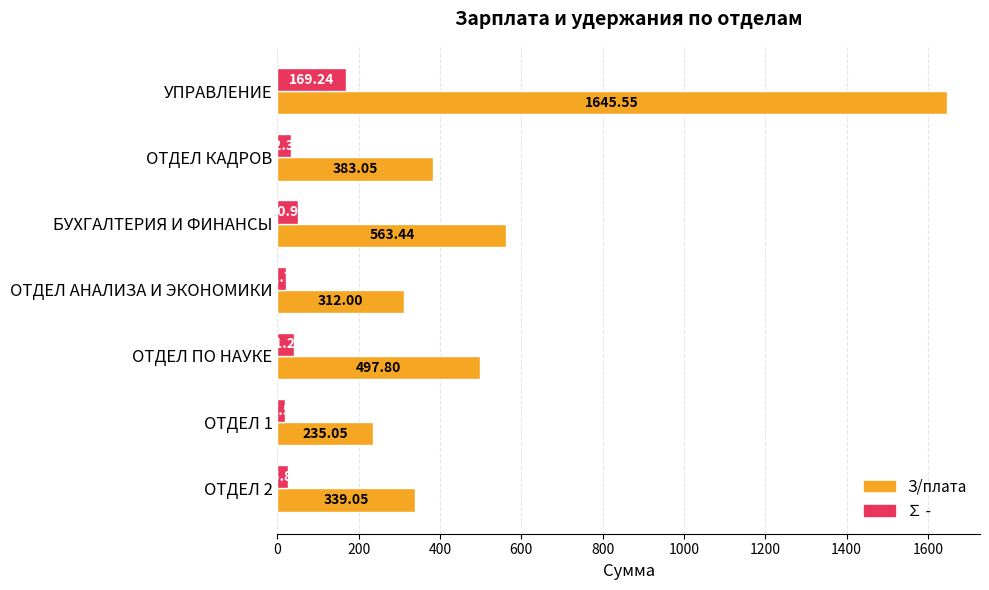

Between БУХГАЛТЕРИЯ И ФИНАНСЫ and ОТДЕЛ ПО НАУКЕ, which series saw the biggest shift?

З/плата